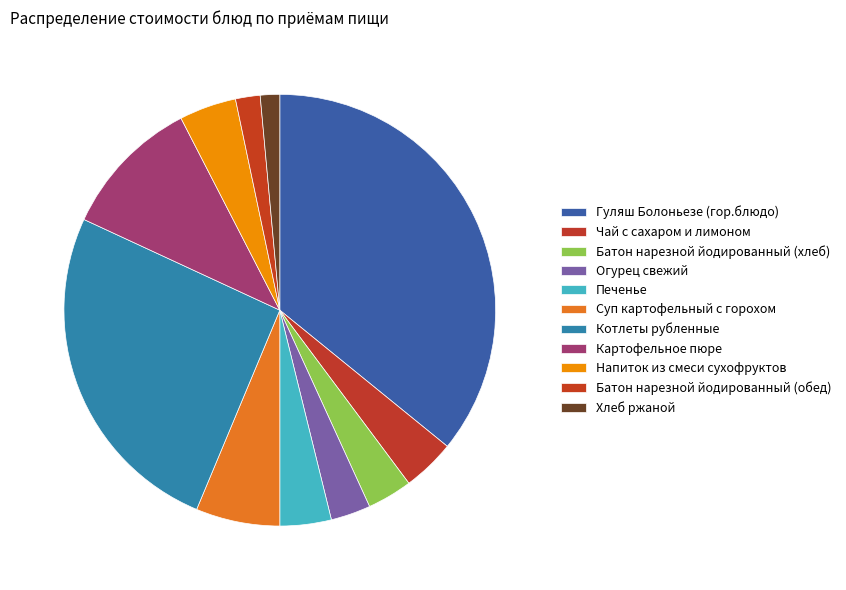

How many slices are in this pie chart?

11